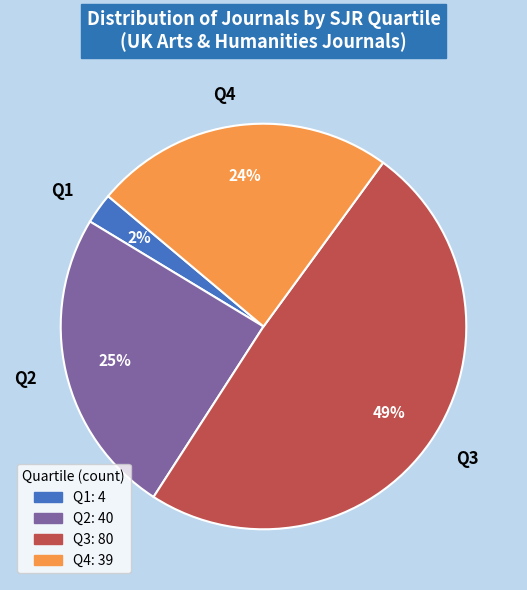

Does Q1 represent more than half of the total?

No